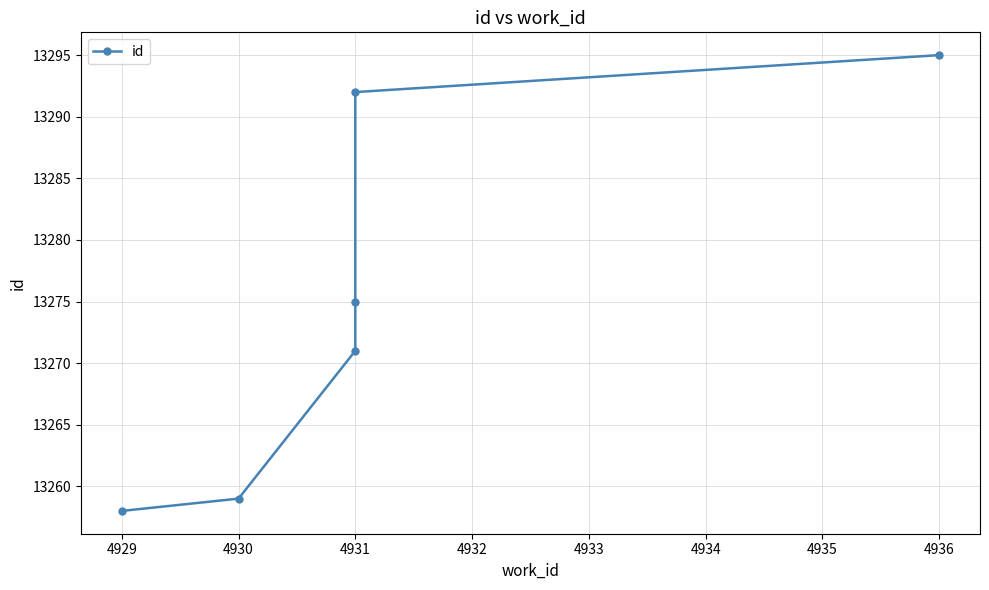

What is the minimum value shown in the chart?

13258